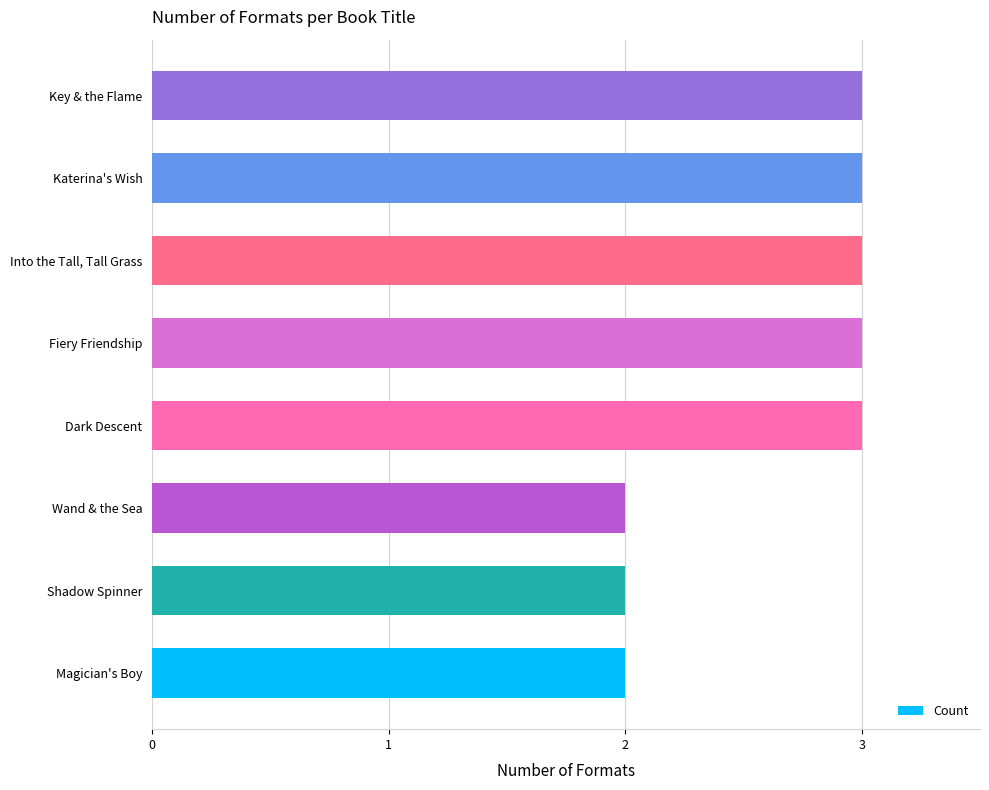

How many bars are there in total?

8